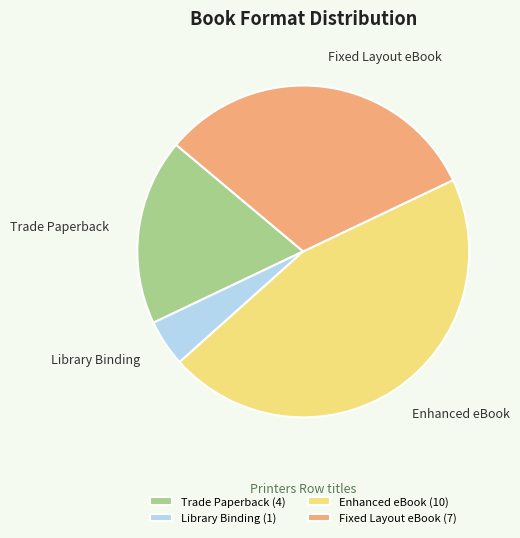

Do Trade Paperback (4) and Enhanced eBook (10) together represent more than half of the pie?

Yes